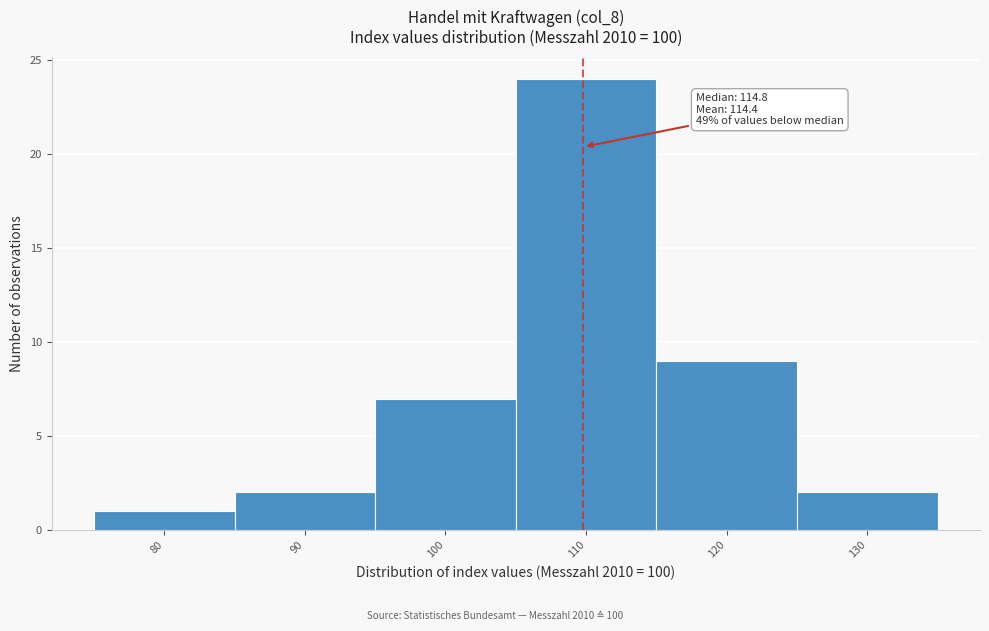

Reading right to left, what are all the values shown in this chart?

130=2	120=9	110=24	100=7	90=2	80=1